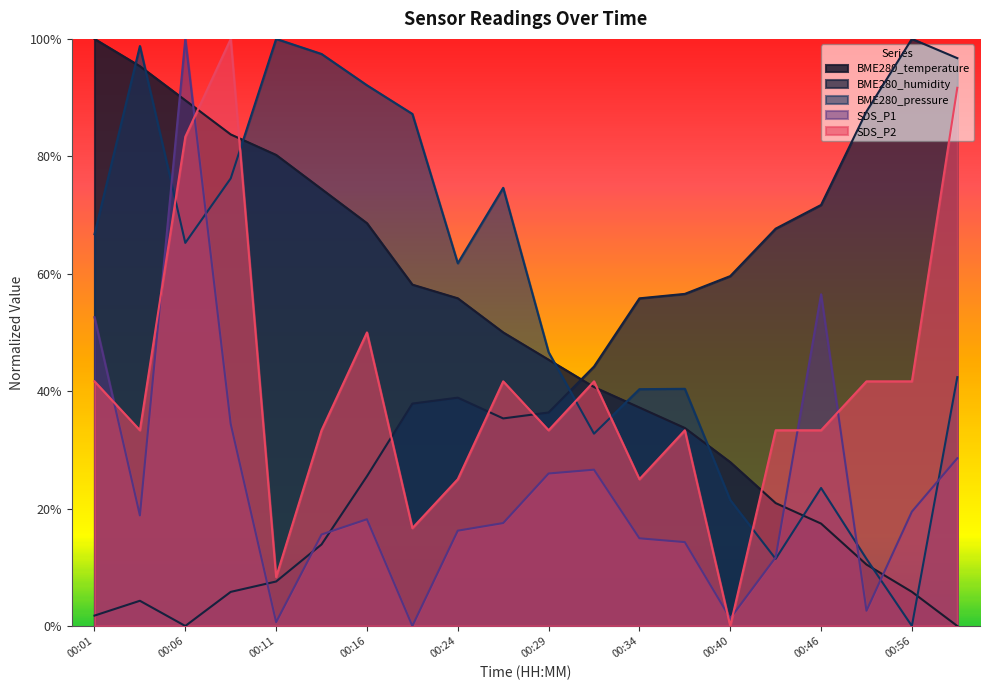

What is the label of the 17th point from the left?

00:46